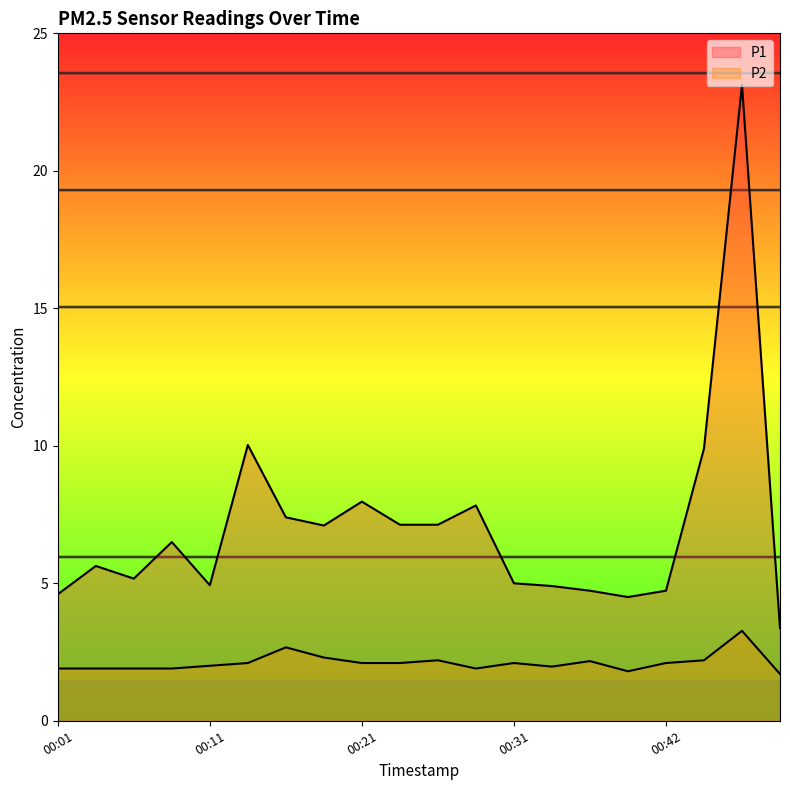

How many interior local peaks does the P2 series have?

5